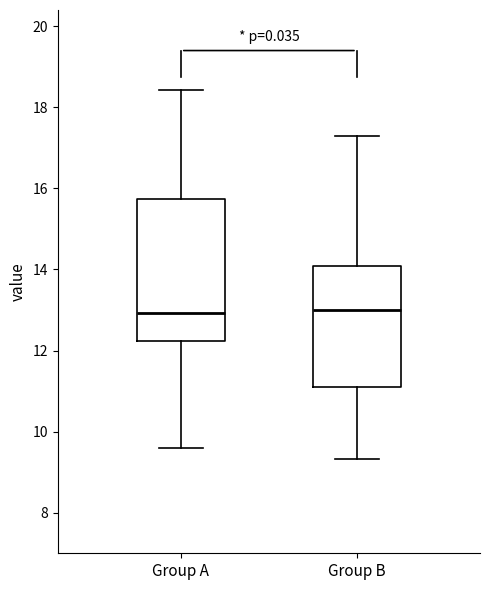

Reading left to right, read every box against the y-axis: the position of its median line, the range the box covers, and the ends of its whiskers. The values are not printed on the chart, so give them approximately, as read against the axis.

Group A: median 13.0, box 12.2 to 15.8, whiskers 9.6 to 18.4
Group B: median 13.0, box 11.2 to 14.0, whiskers 9.4 to 17.4